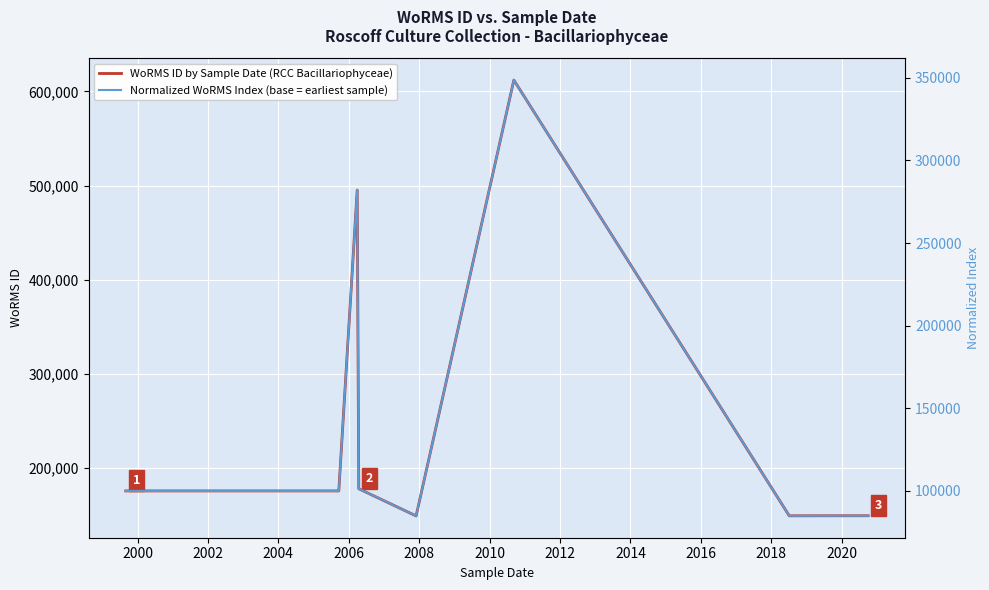

What is the minimum value for Normalized WoRMS Index (base = earliest sample)?

84869.9